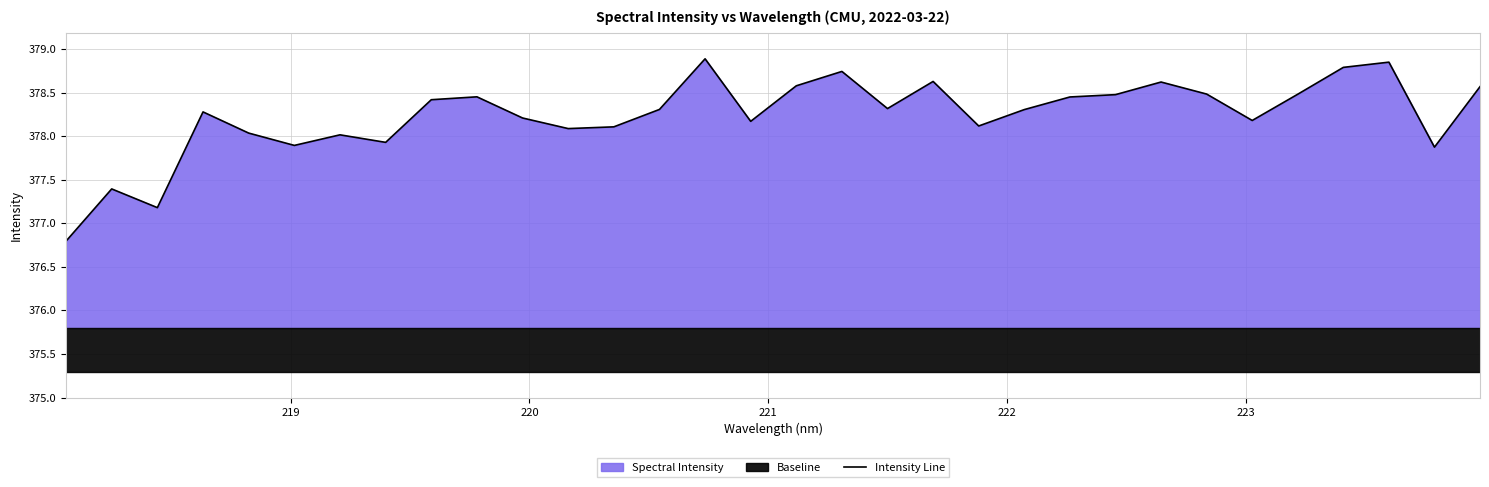

What is the maximum value shown in the chart?

378.9